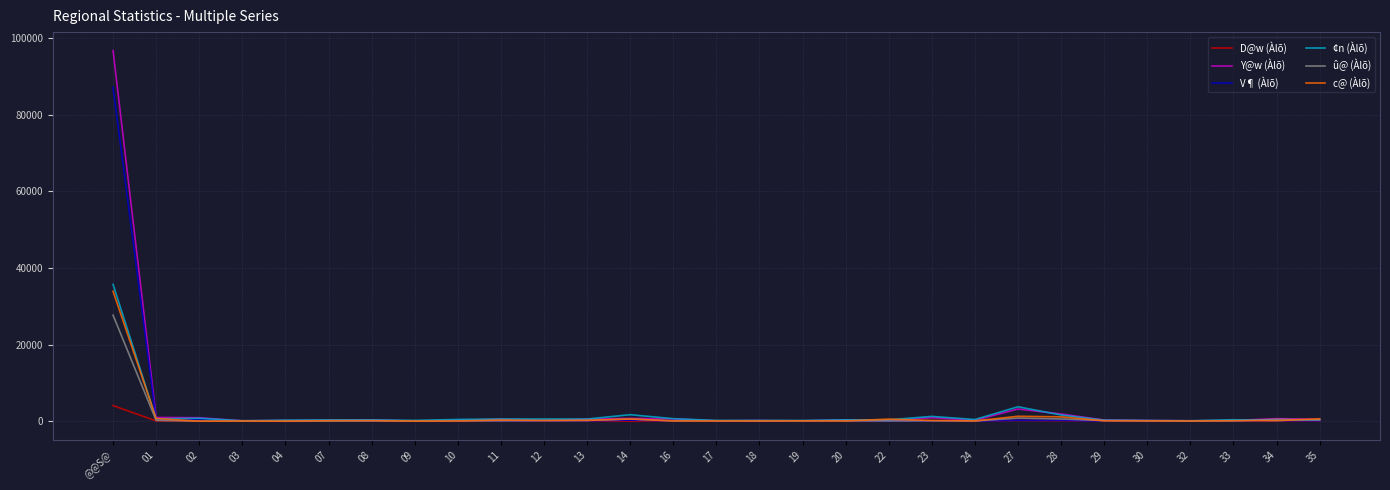

Is this an area chart (filled region under the line)?

No